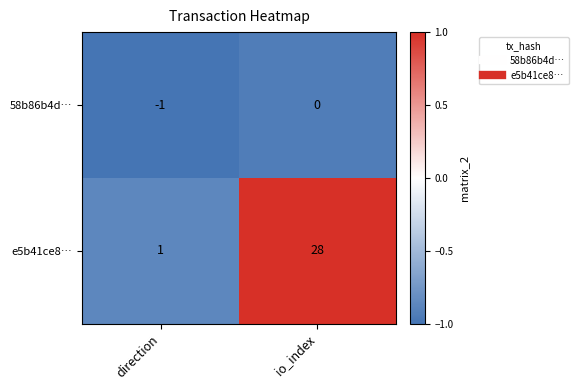

At which category is the sum across all series the highest?

io_index